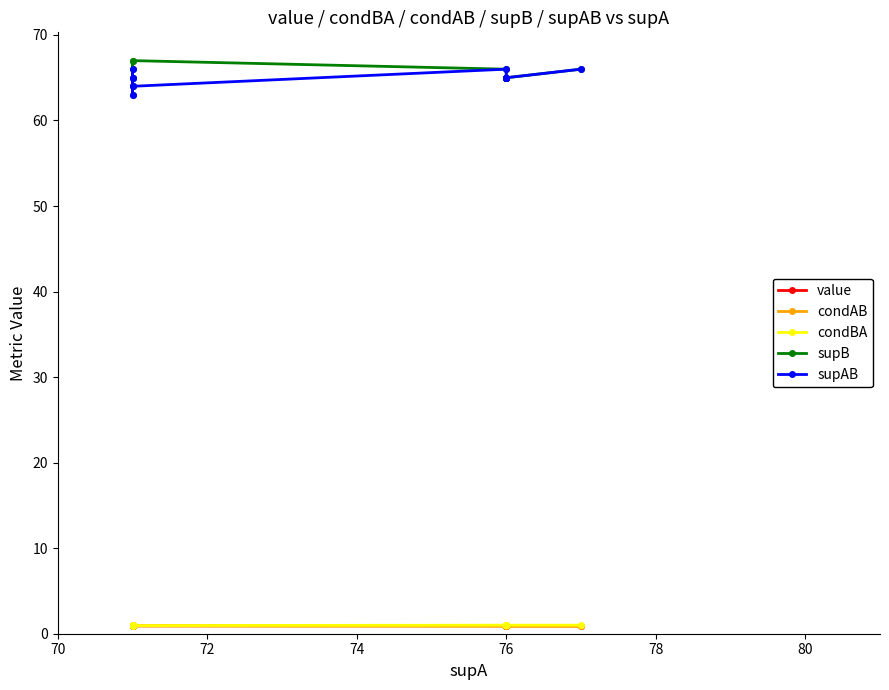

True or false: value and condBA cross at least once.

False